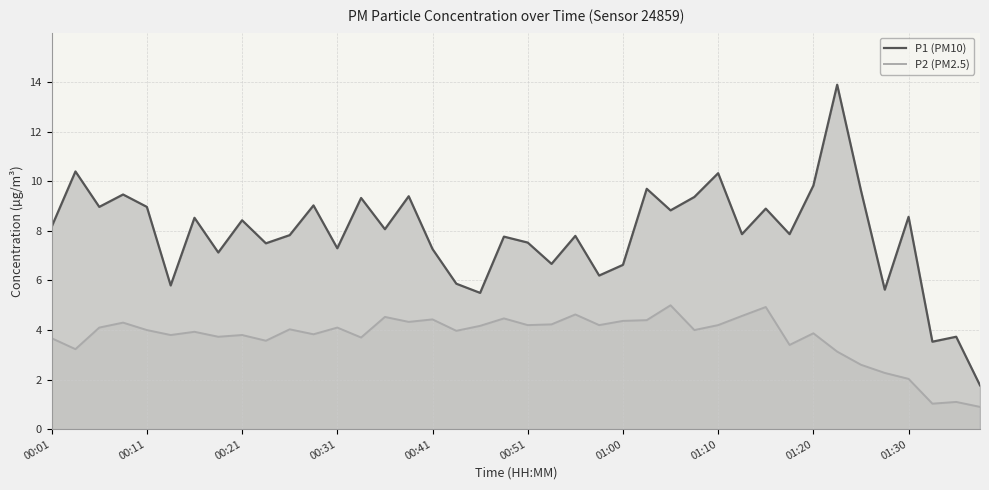

How many lines are shown in the chart?

2